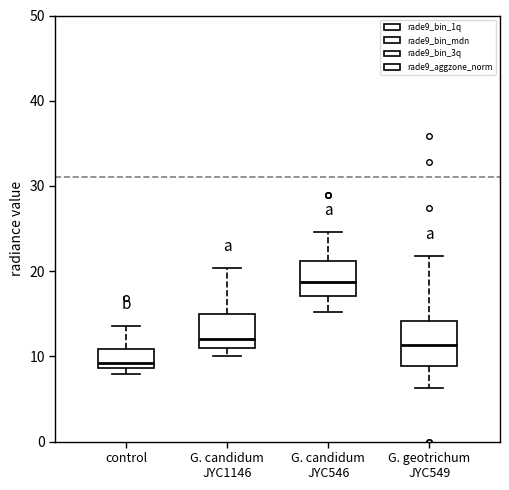

Where does the lower whisker of the box for G. candidum JYC546 end on the y-axis? The values are not printed on the chart, so give them approximately, as read against the axis.

15